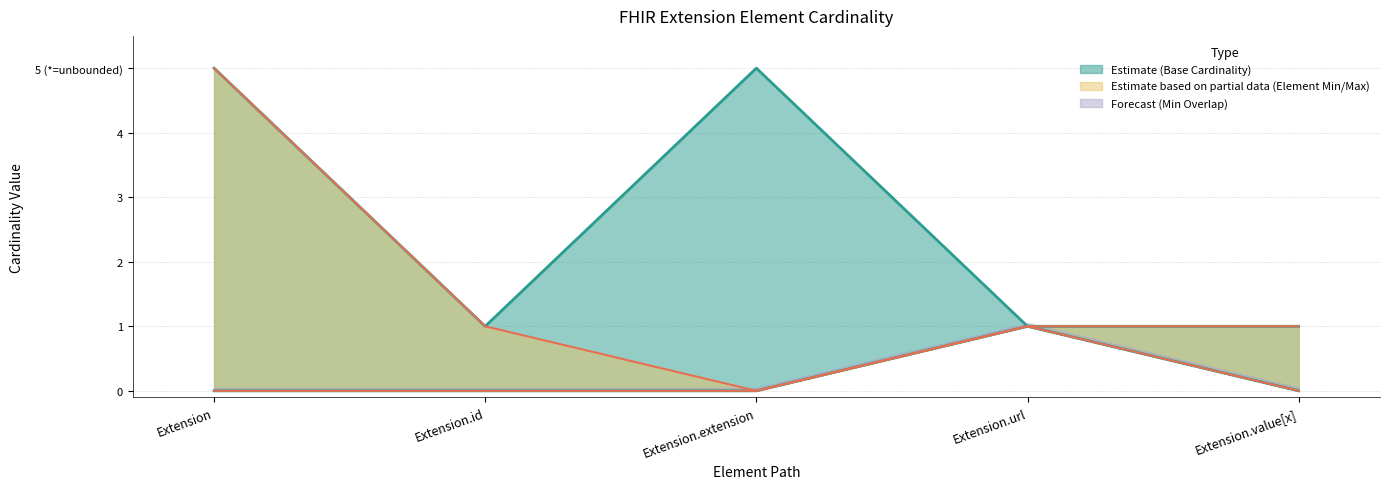

True or false: Base Min and Min intersect in this chart.

False